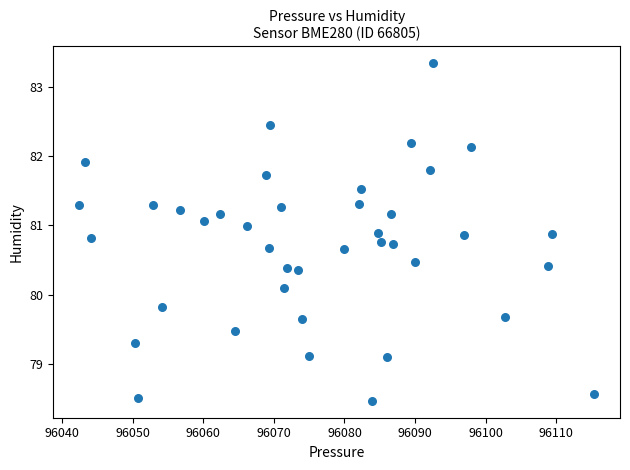

What Y value in the scatter plot is closest to 80?

80.1